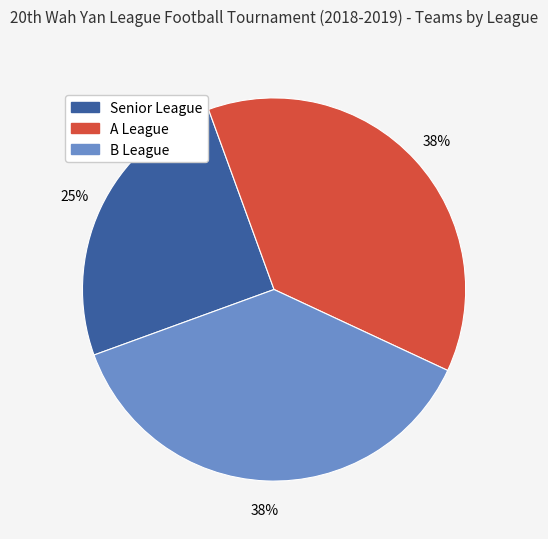

Which slice is the smallest?

Senior League